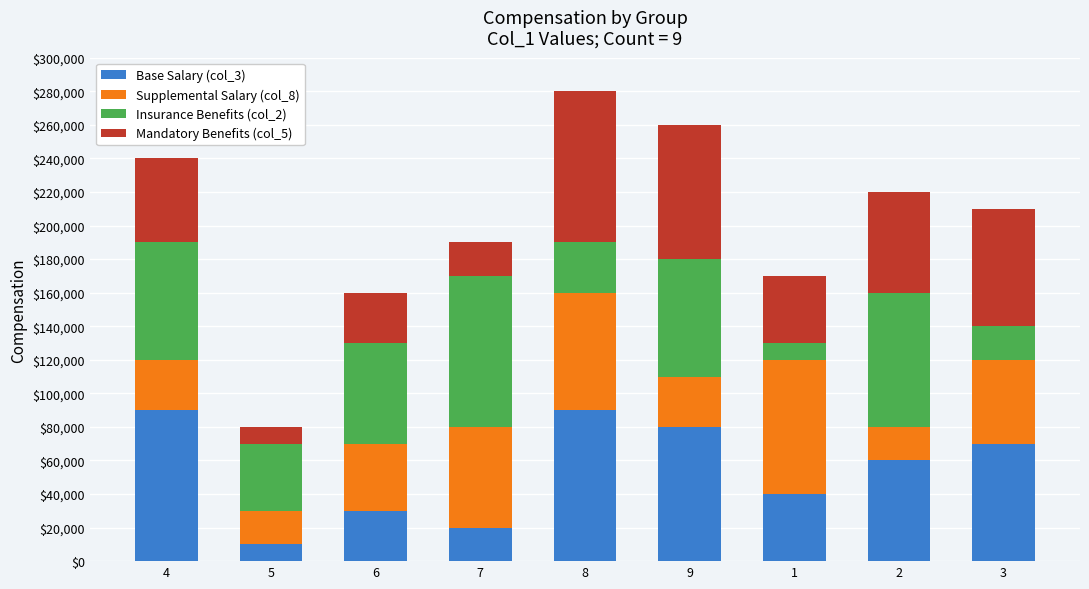

What is the sum of the Base Salary (col_3) values at 3 and 7?

90000